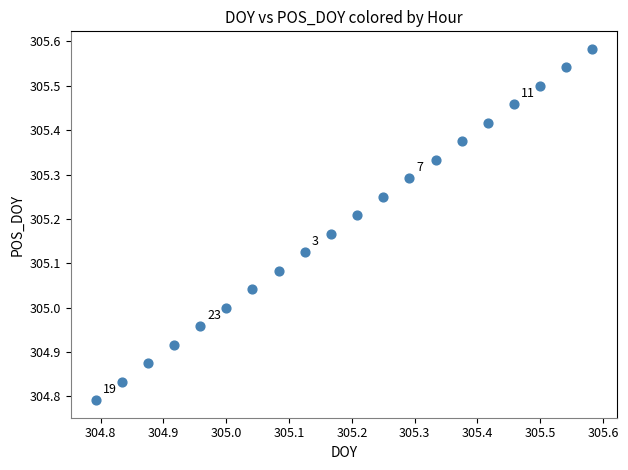

What is the range of Y values (max minus min)?

0.8